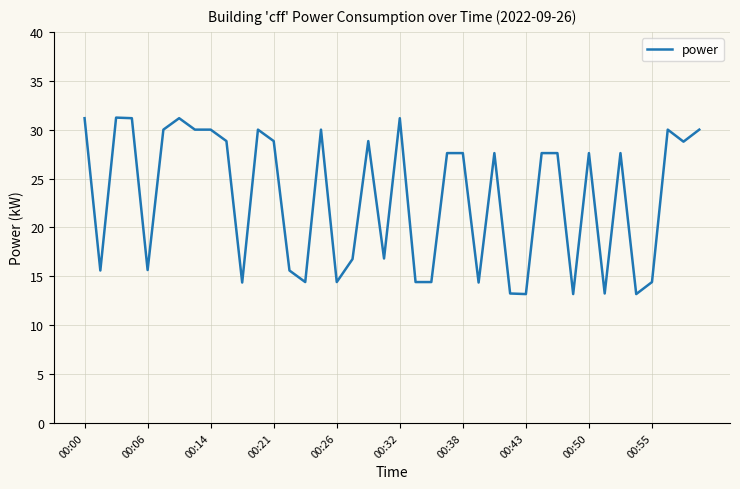

What is the maximum value shown in the chart?

31.2